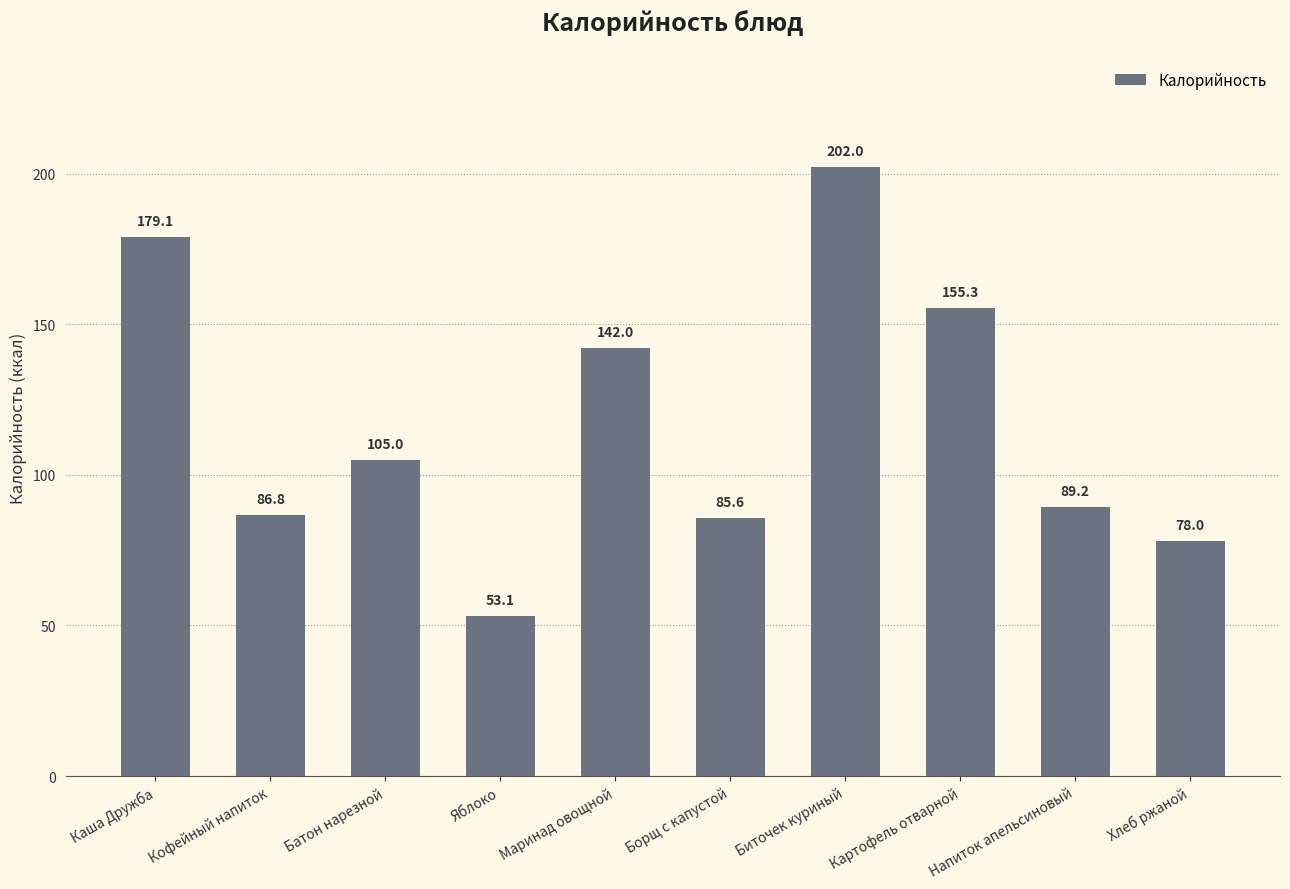

At which category does the chart reach its minimum across all series?

Яблоко